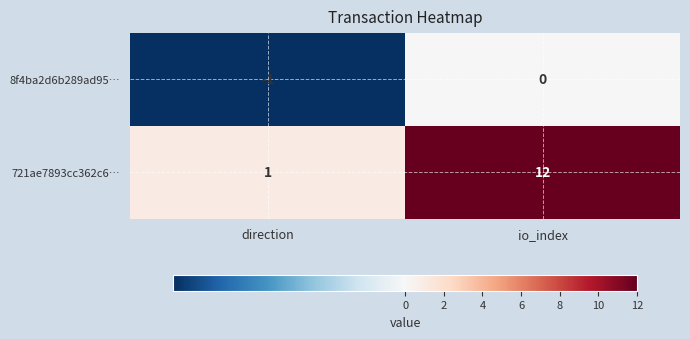

Between direction and io_index, which series saw the biggest shift?

721ae7893cc362c6…